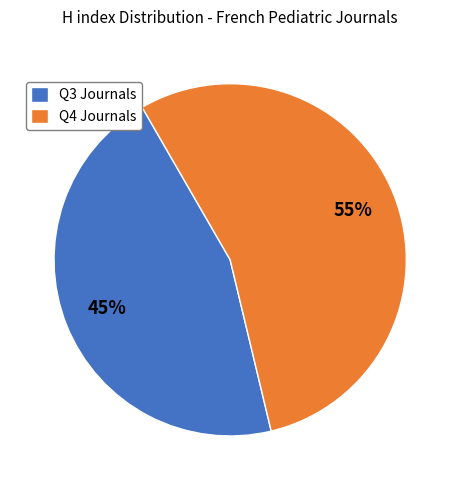

Which category accounts for the majority?

Q4 Journals